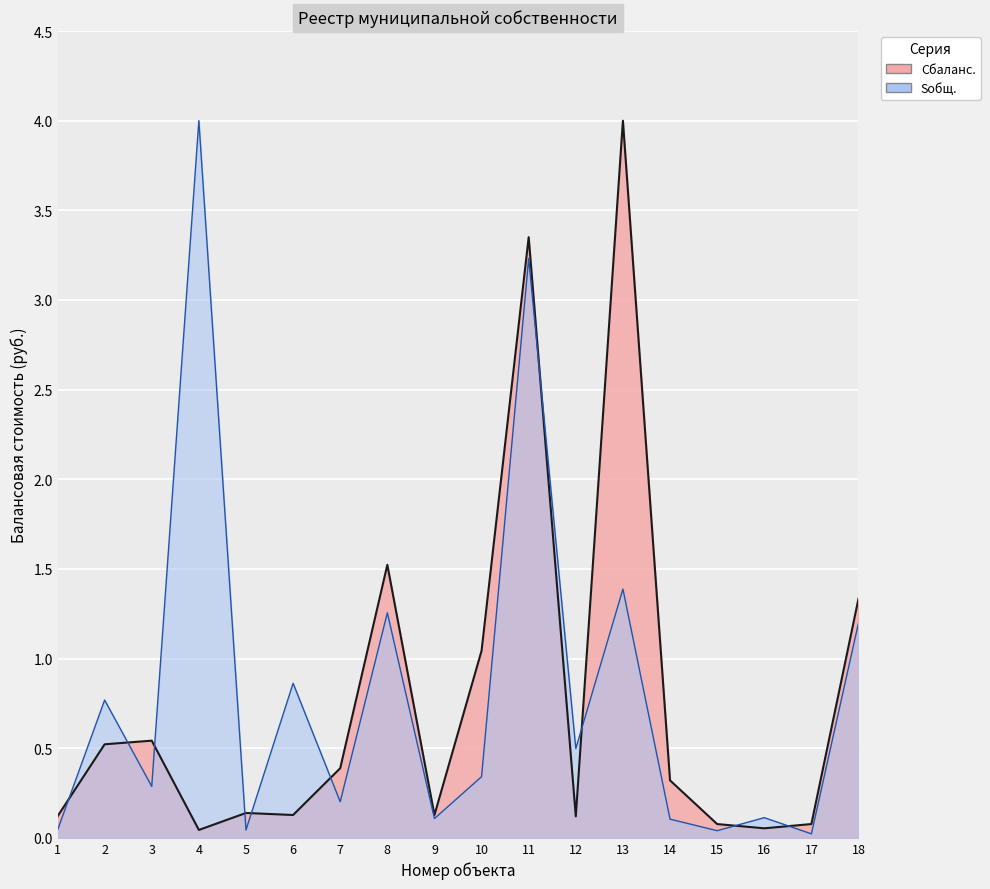

How many times do Cбаланс. and Sобщ. cross each other?

10